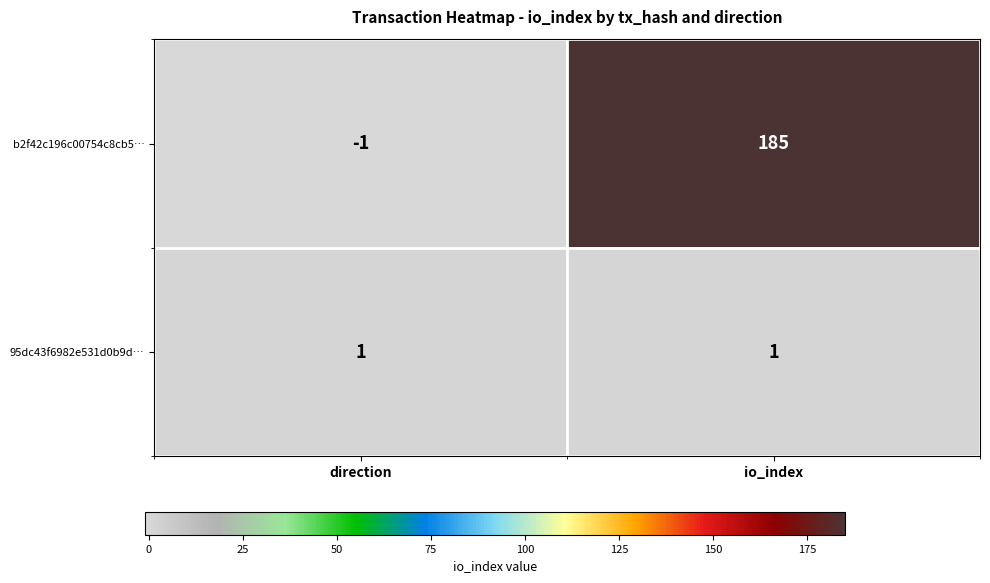

What is the difference between the highest and lowest values at io_index?

184